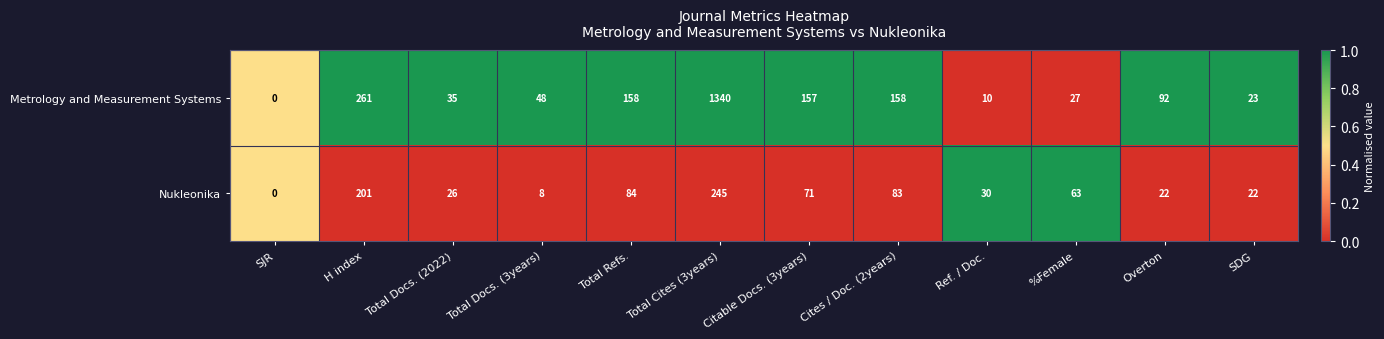

At Total Refs., list the series in order from largest to smallest.

Metrology and Measurement Systems, Nukleonika